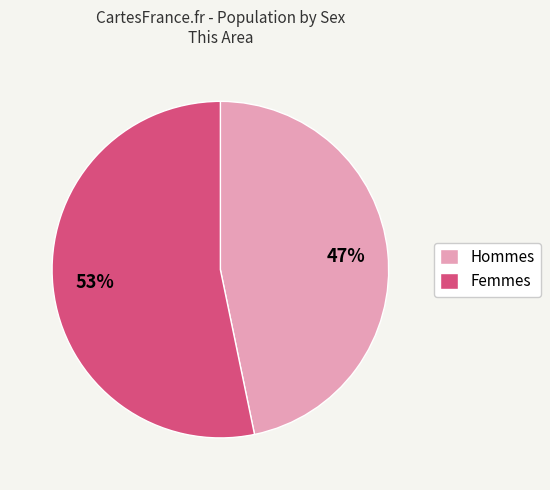

How many segments does this pie chart have?

2